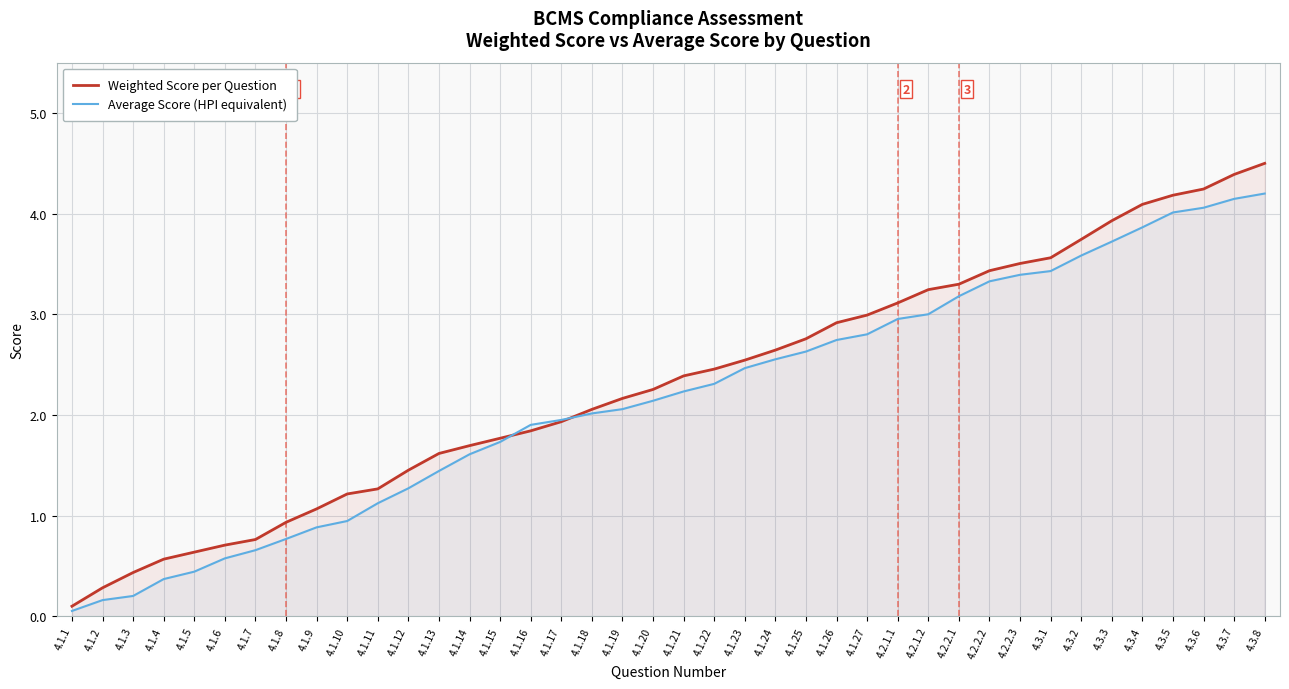

The value of Average Score (HPI equivalent) at 4.1.23 is 4.1. True or false?

False